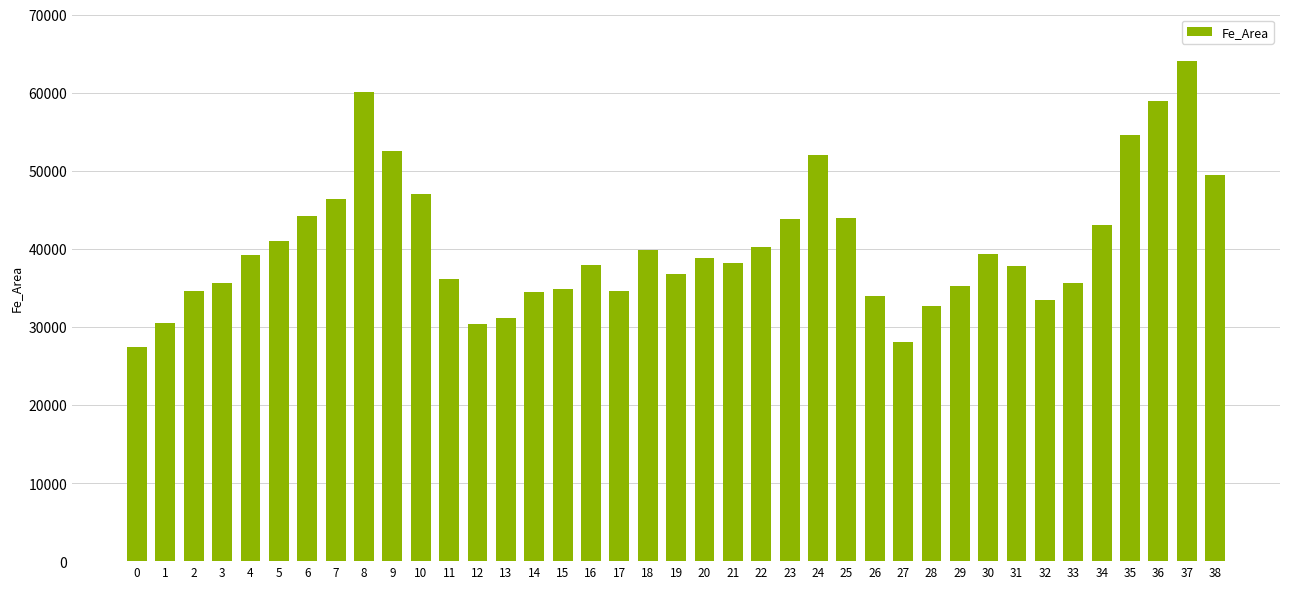

The value at 2 is 34646. True or false?

True